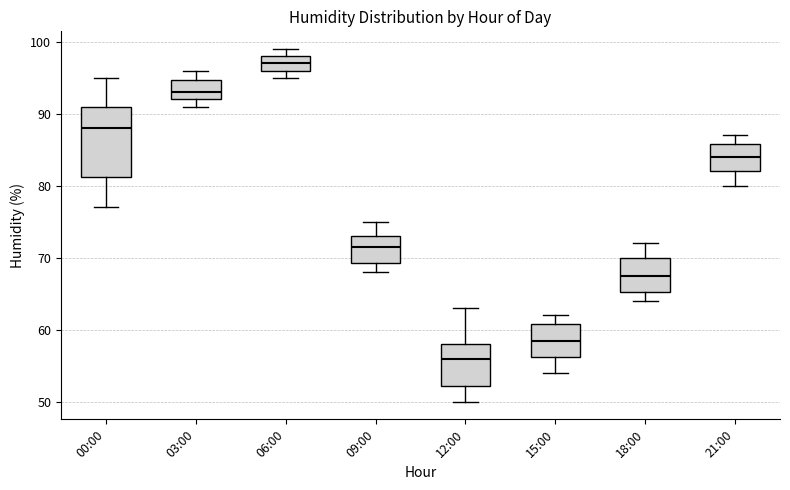

Which box's median line is the lowest?

12:00